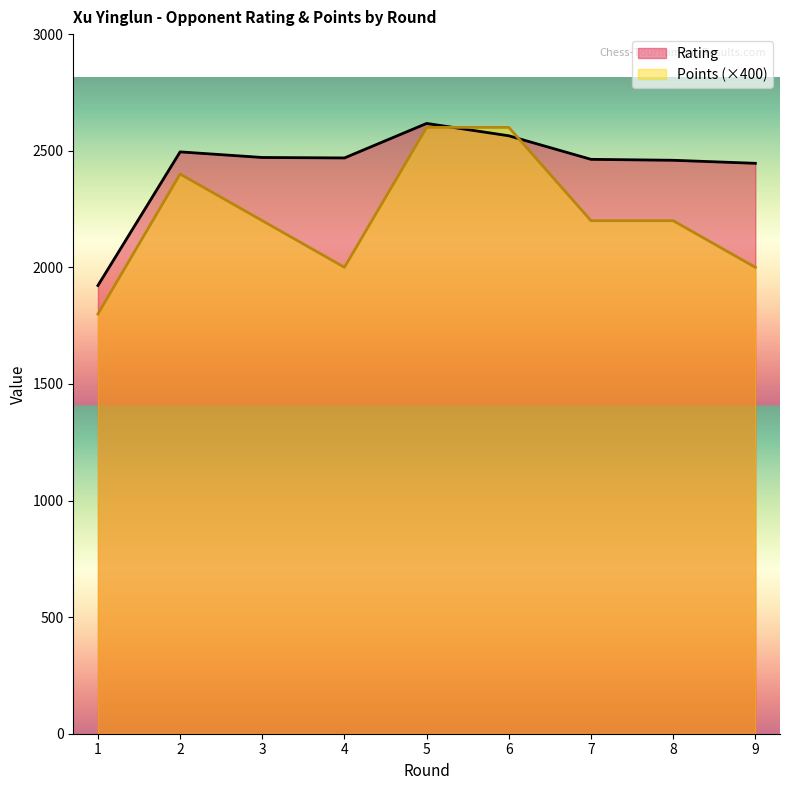

How many interior local peaks does the Rating series have?

2